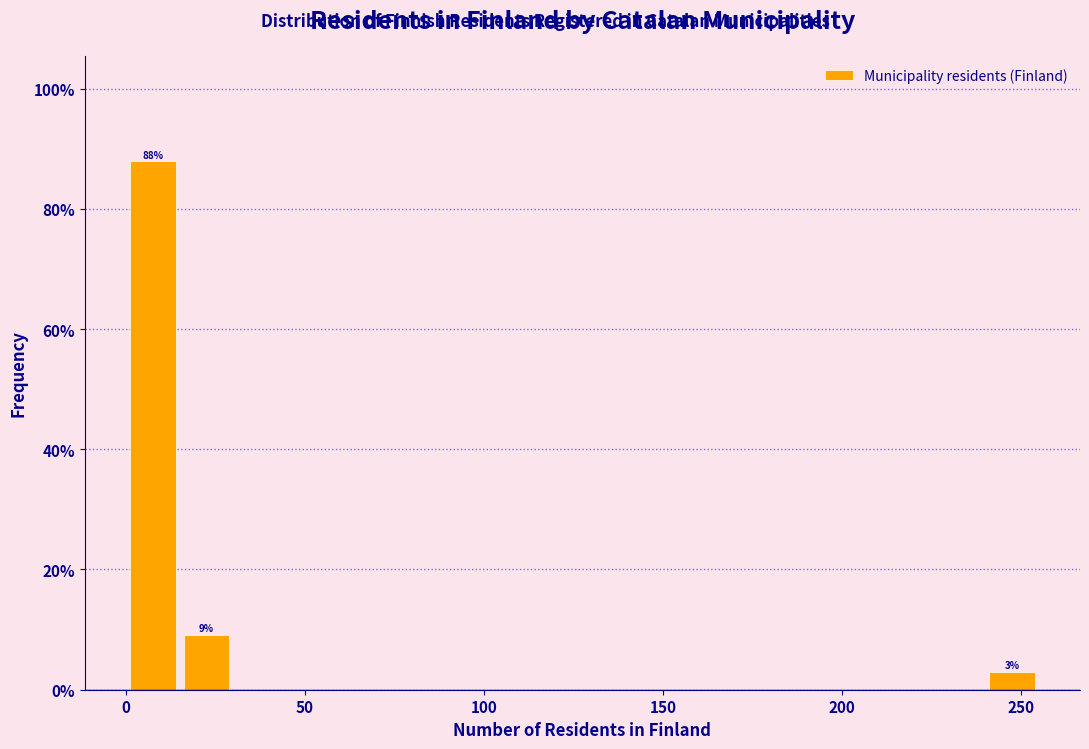

Around what value on the x-axis is the tallest bar? Give the approximate position of its centre, as read against the axis.

10